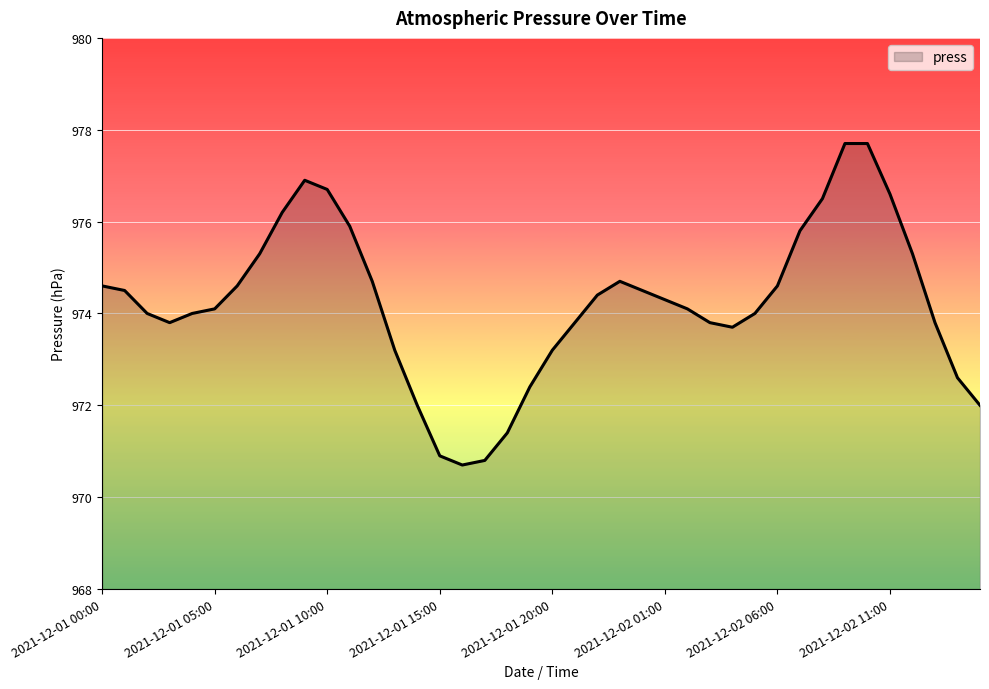

What is the smallest value displayed?

970.7